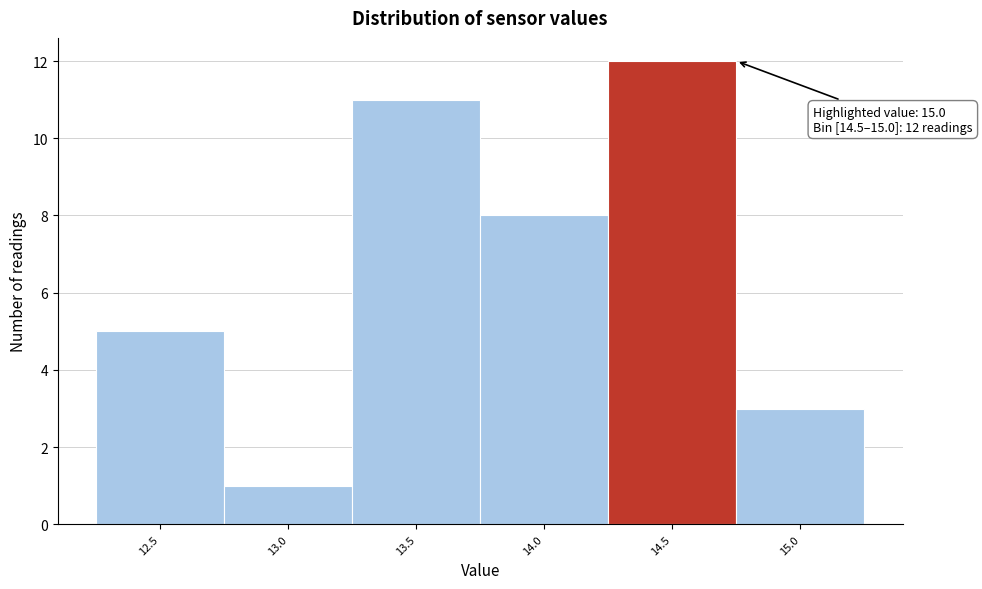

Reading left to right, extract all data points from this chart.

5	1	11	8	12	3